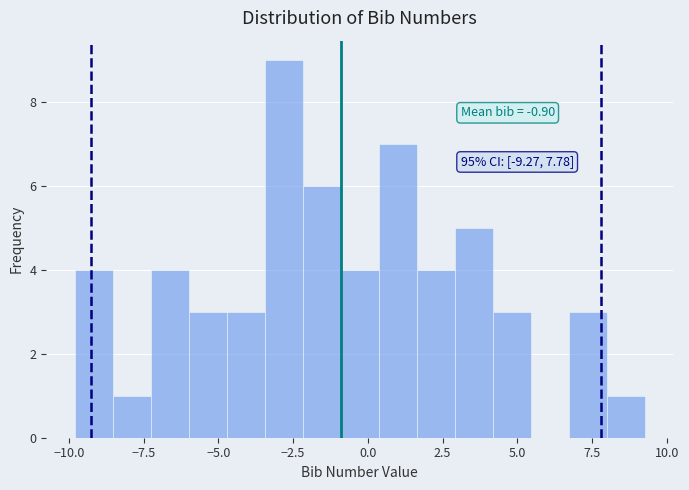

Around what value on the x-axis is the tallest bar? Give the approximate position of its centre, as read against the axis.

-3.0